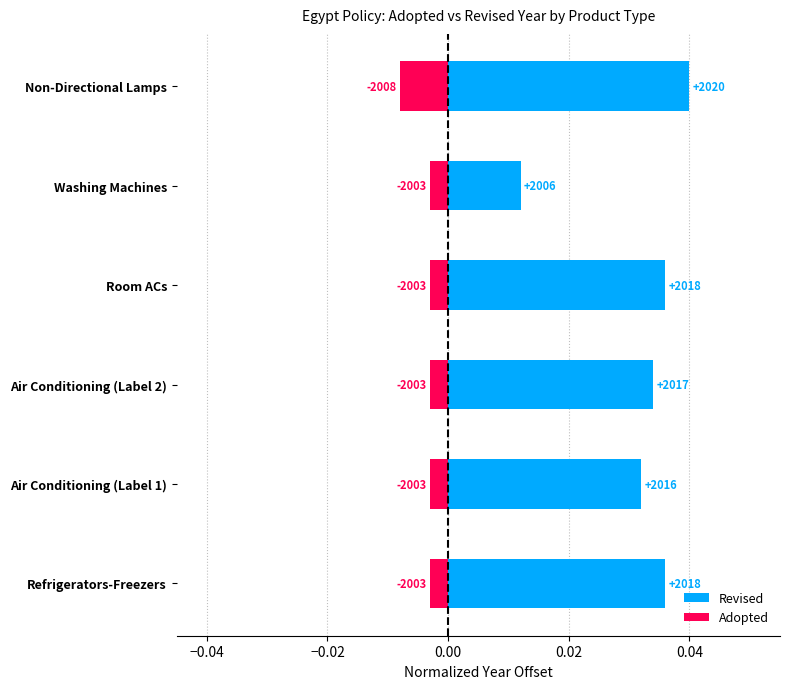

List the series in order of their peak value, lowest first.

Adopted, Revised